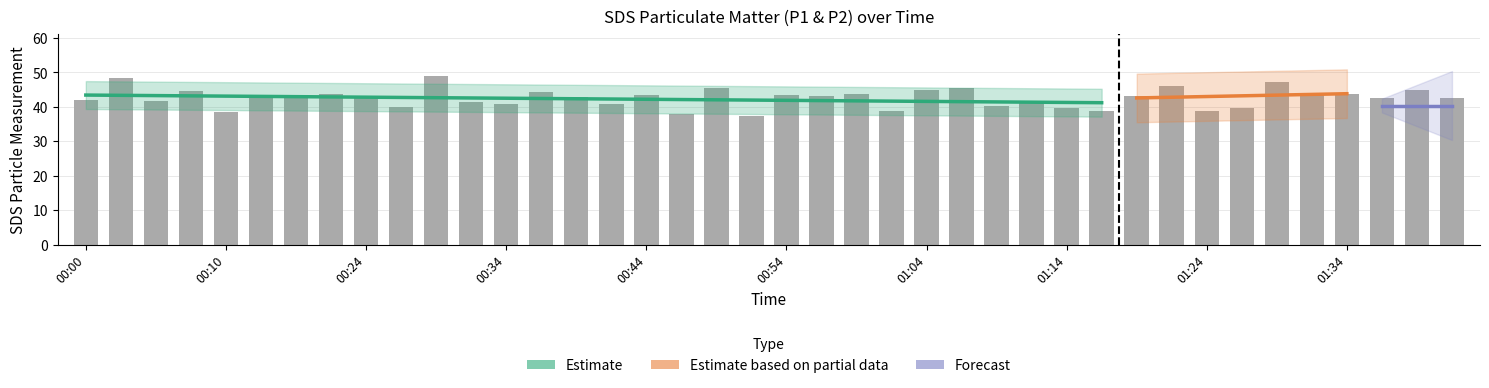

Where is the data nearest to the value 43?

01:19